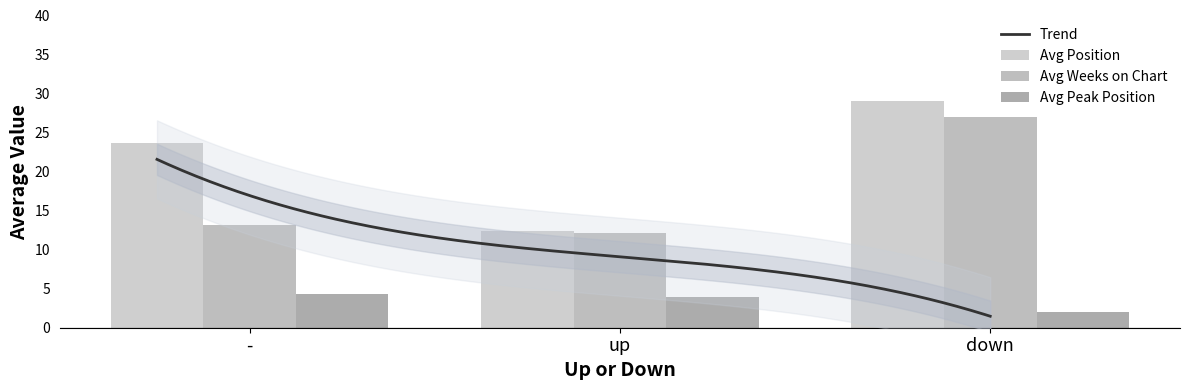

What is the label of the 3rd bar from the left?

down